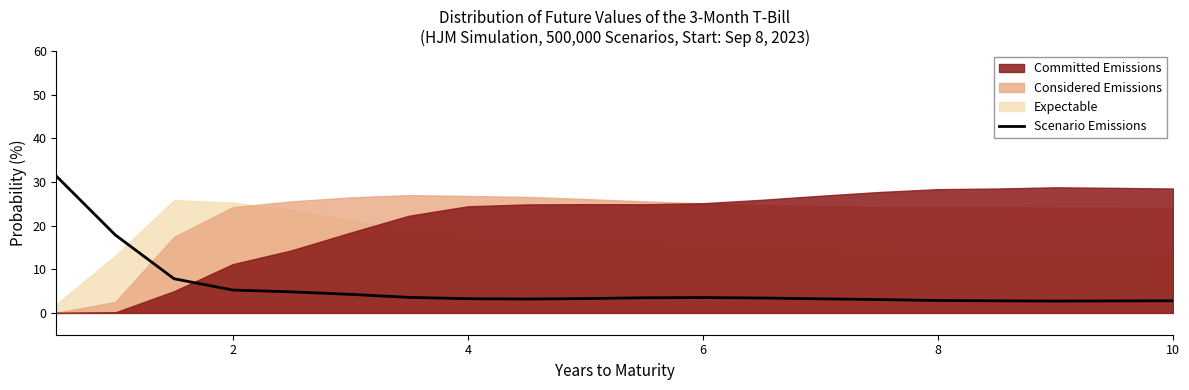

True or false: Scenario Emissions has a value of 2.8 at 10.

True